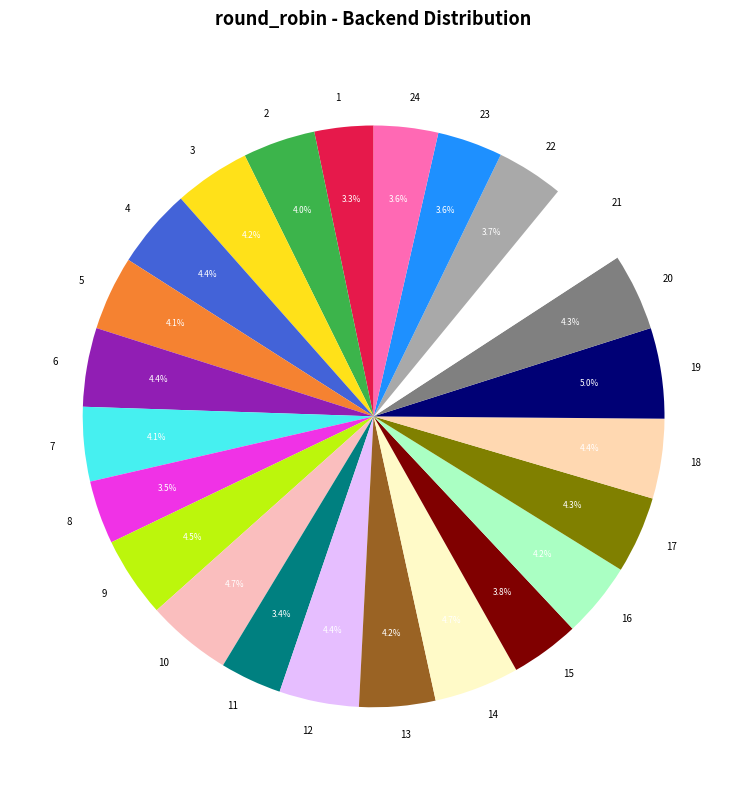

What percentage is the 18 slice, to the nearest percent?

4%